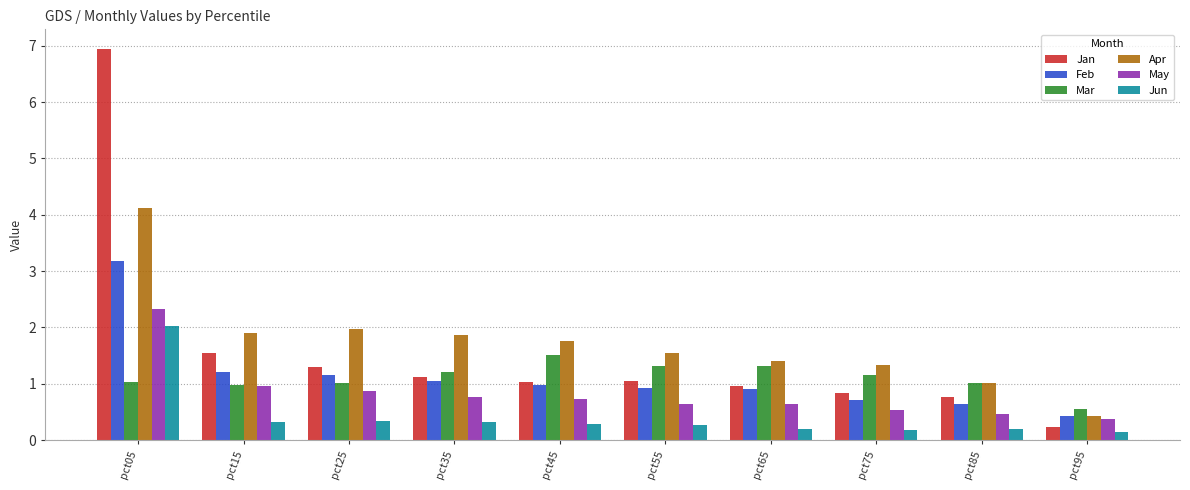

Reading left to right, transcribe all the data shown in this chart.

Jan: 6.9	1.5	1.3	1.1	1.0	1.0	1.0	0.8	0.8	0.2
Feb: 3.2	1.2	1.2	1.1	1.0	0.9	0.9	0.7	0.6	0.4
Mar: 1.0	1.0	1.0	1.2	1.5	1.3	1.3	1.2	1.0	0.6
Apr: 4.1	1.9	2.0	1.9	1.8	1.5	1.4	1.3	1.0	0.4
May: 2.3	1.0	0.9	0.8	0.7	0.6	0.6	0.5	0.5	0.4
Jun: 2.0	0.3	0.3	0.3	0.3	0.3	0.2	0.2	0.2	0.1